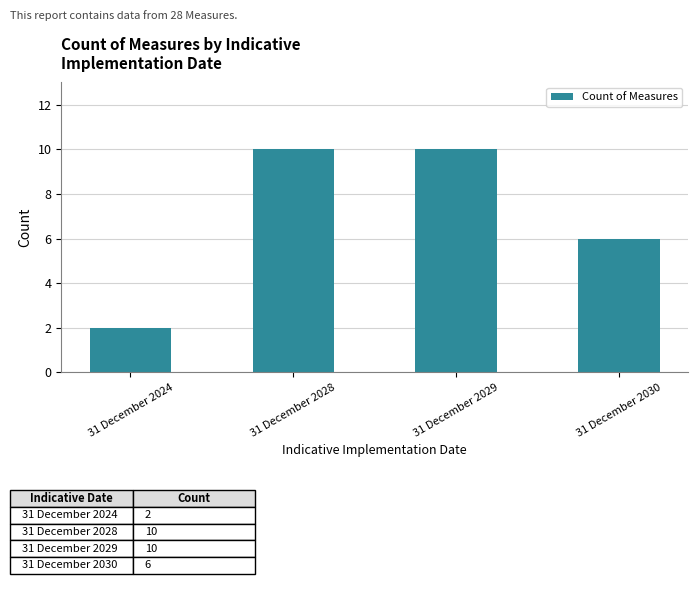

True or false: the data shows 10 at 31 December 2029.

True